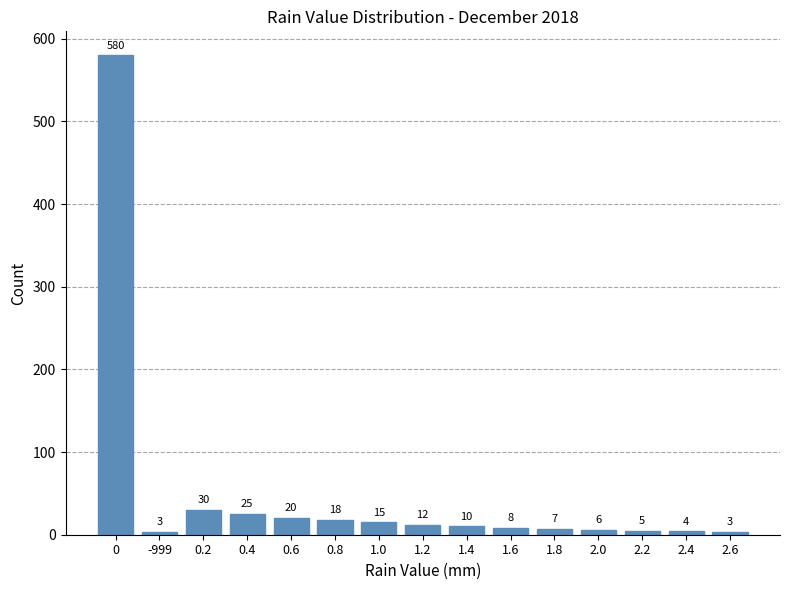

What is the greatest value displayed?

580